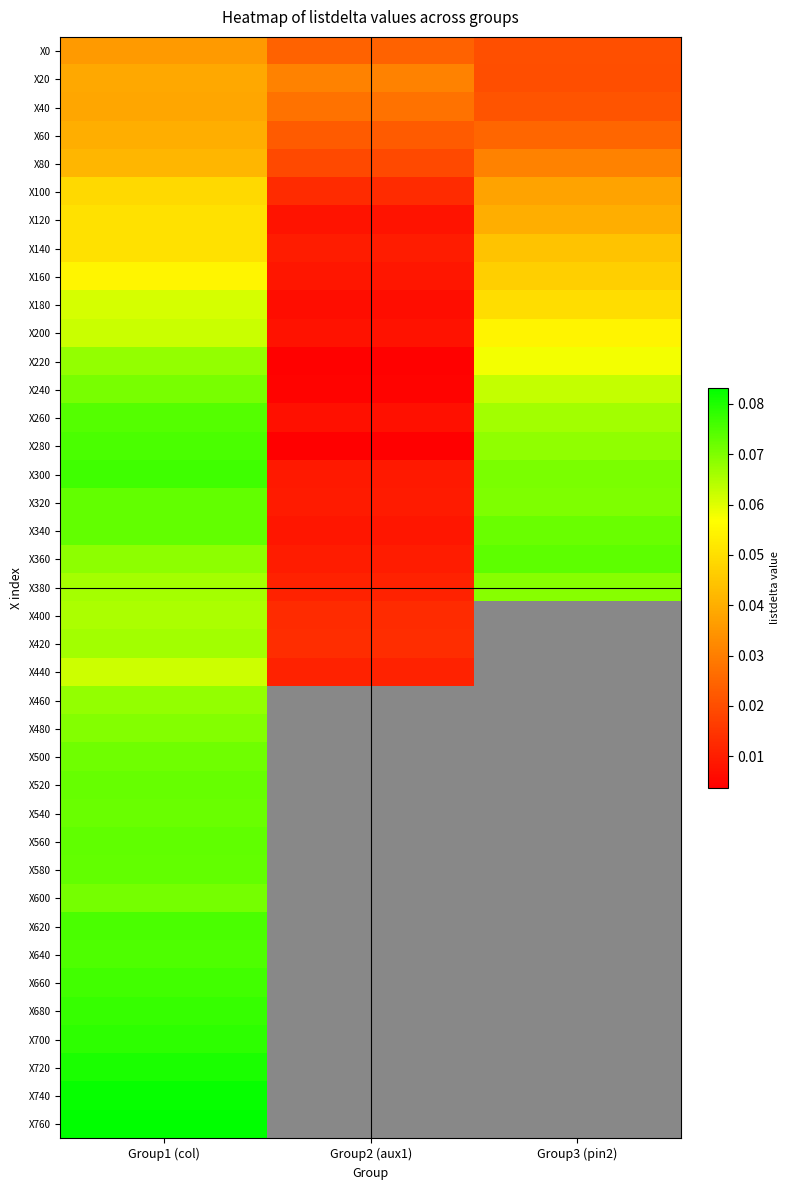

Rank the series by their maximum value, from lowest to highest.

X0, X40, X20, X60, X80, X100, X140, X120, X160, X180, X440, X200, X400, X420, X220, X460, X380, X480, X240, X600, X500, X540, X520, X580, X340, X320, X560, X360, X260, X640, X620, X280, X660, X300, X680, X700, X720, X740, X760